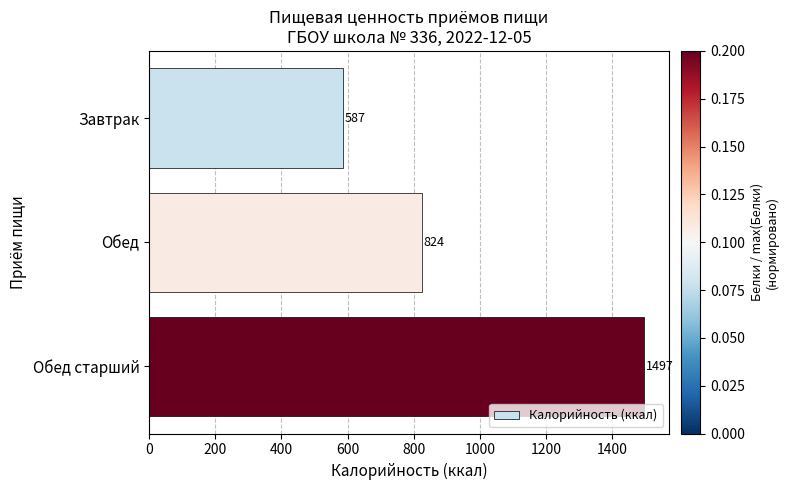

Where is the data nearest to the value 1042?

Обед